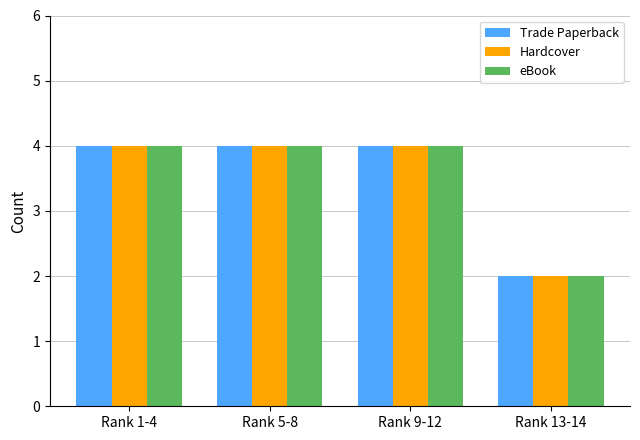

At how many categories does at least one series exceed 3?

3